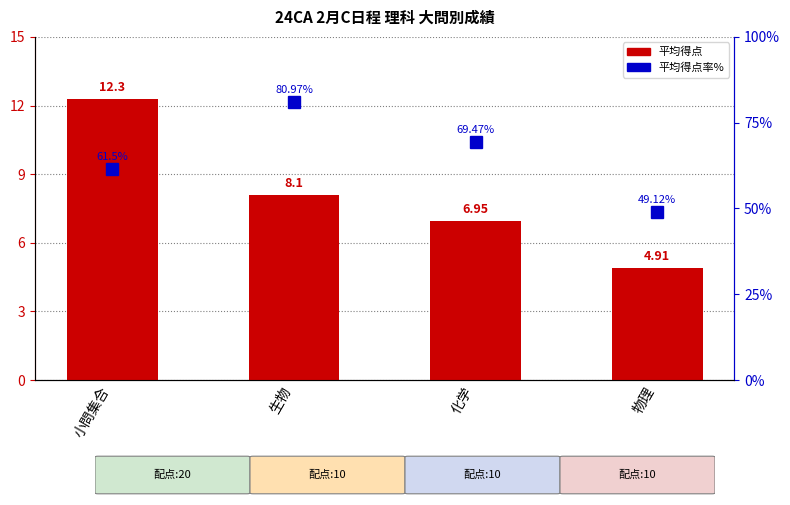

Read the 平均得点率% value at 生物.

81.0